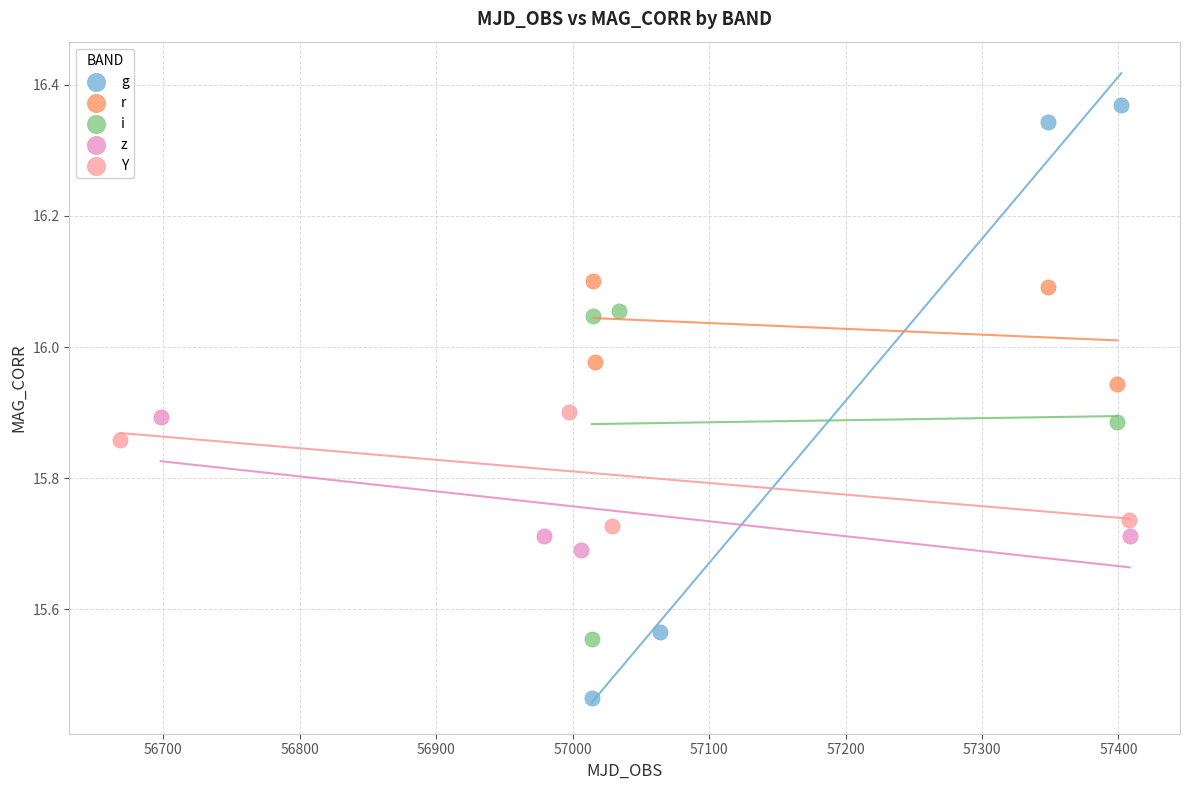

Which series reaches the minimum Y coordinate?

g